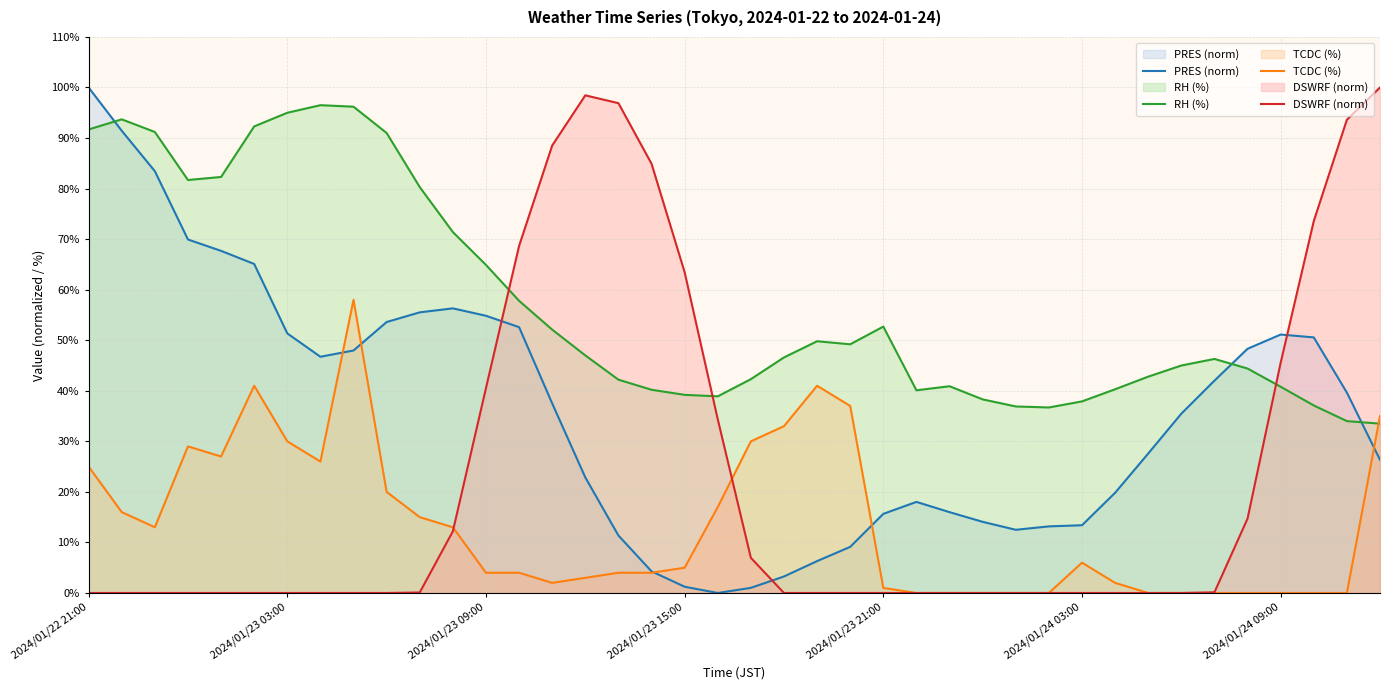

At how many categories does at least one series exceed 48?

27